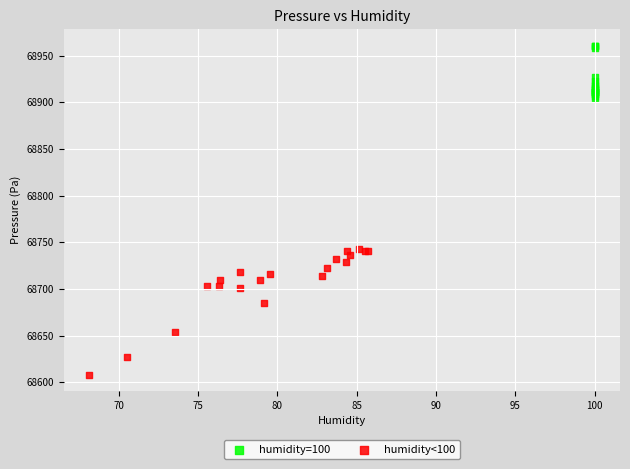

Which series contains the lowest Y value?

humidity<100